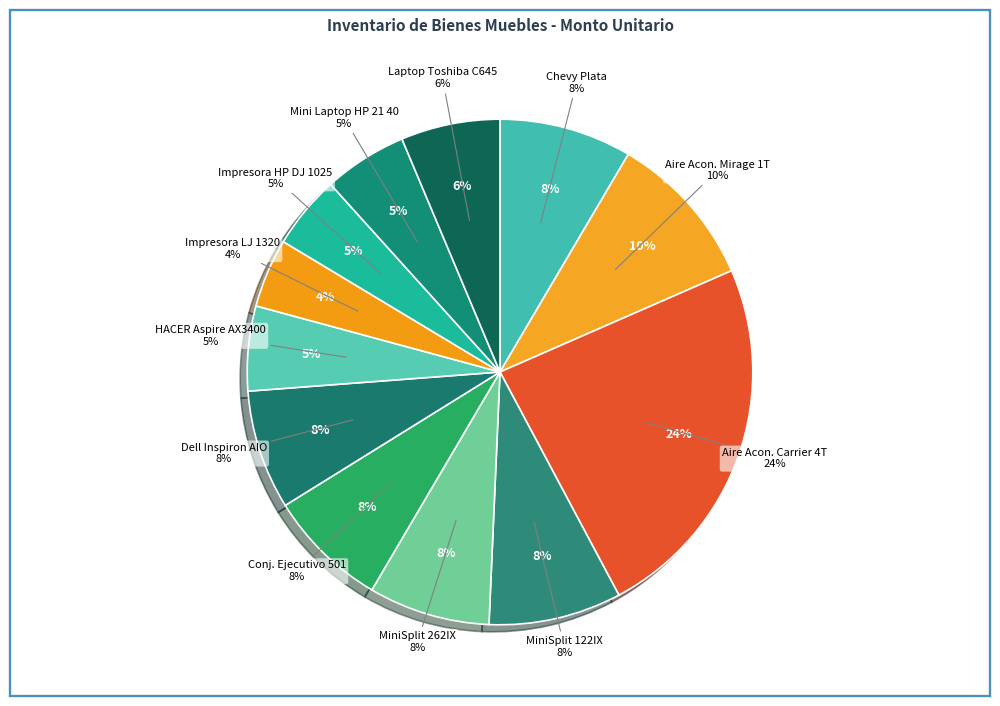

What is the ratio of the value at Adquirido 2003 Chevy Plata to the value at Aire acondicionado 1 ton. Mirage J.C.?

0.9